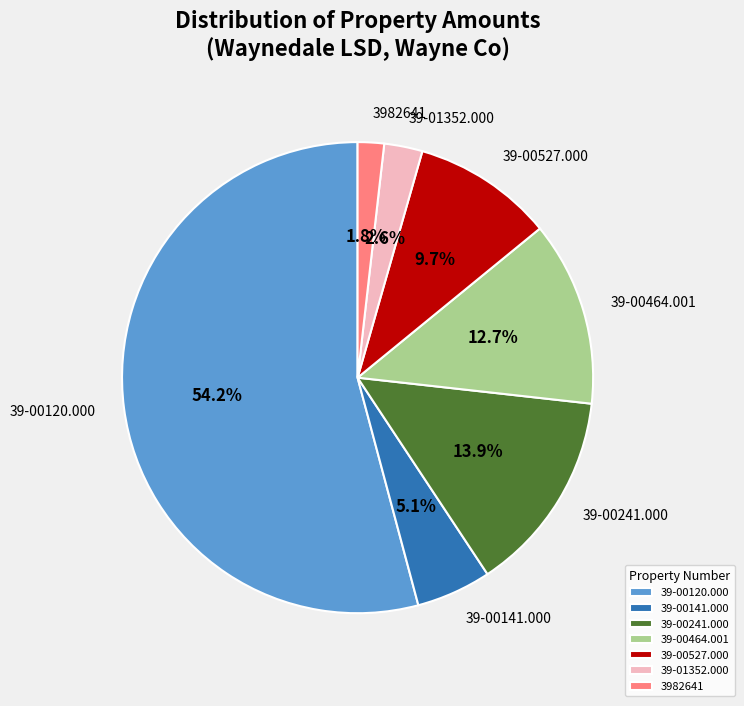

True or false: 39-00527.000 accounts for 10% of the total.

True